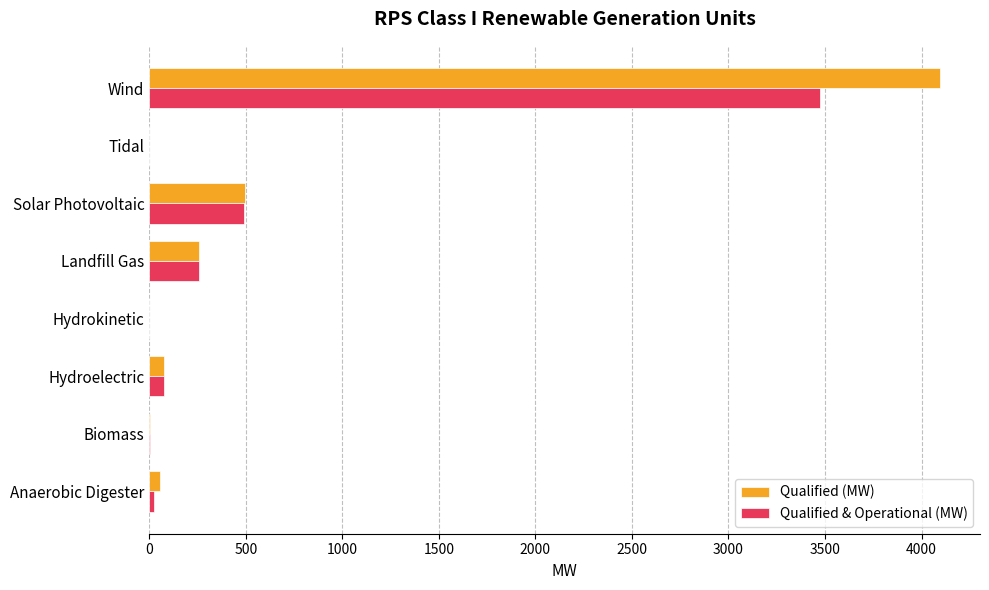

Which category has the highest value in the Qualified & Operational (MW) series?

Wind